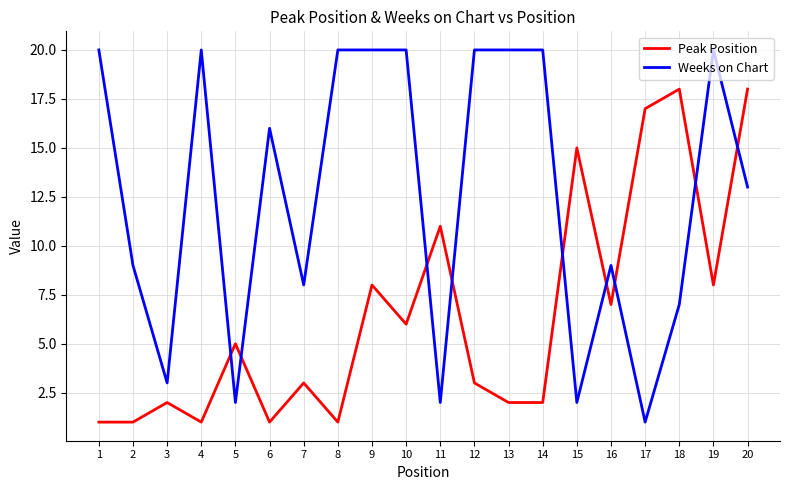

At which category is the sum across all series the highest?

20